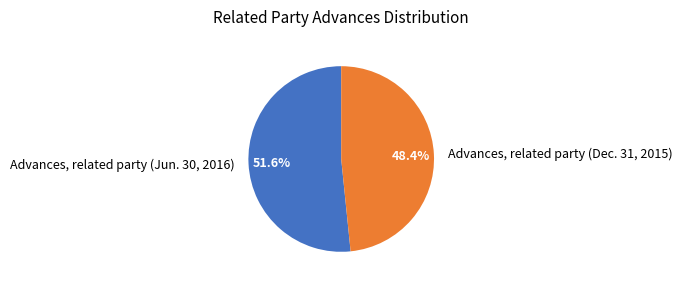

Is there any slice that represents more than half of the pie?

Yes